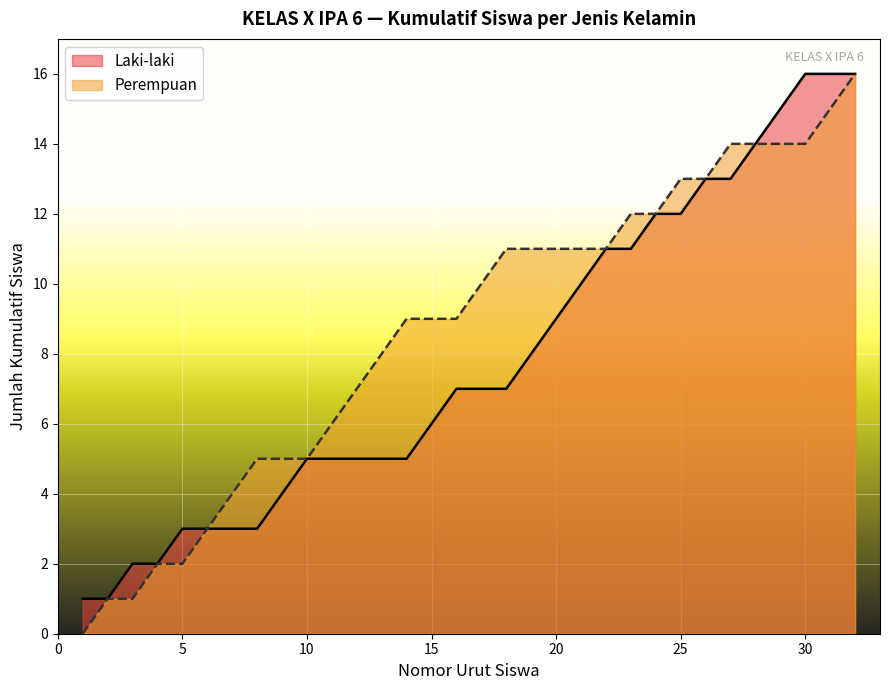

Rank the series by their average value, from highest to lowest.

Perempuan, Laki-laki